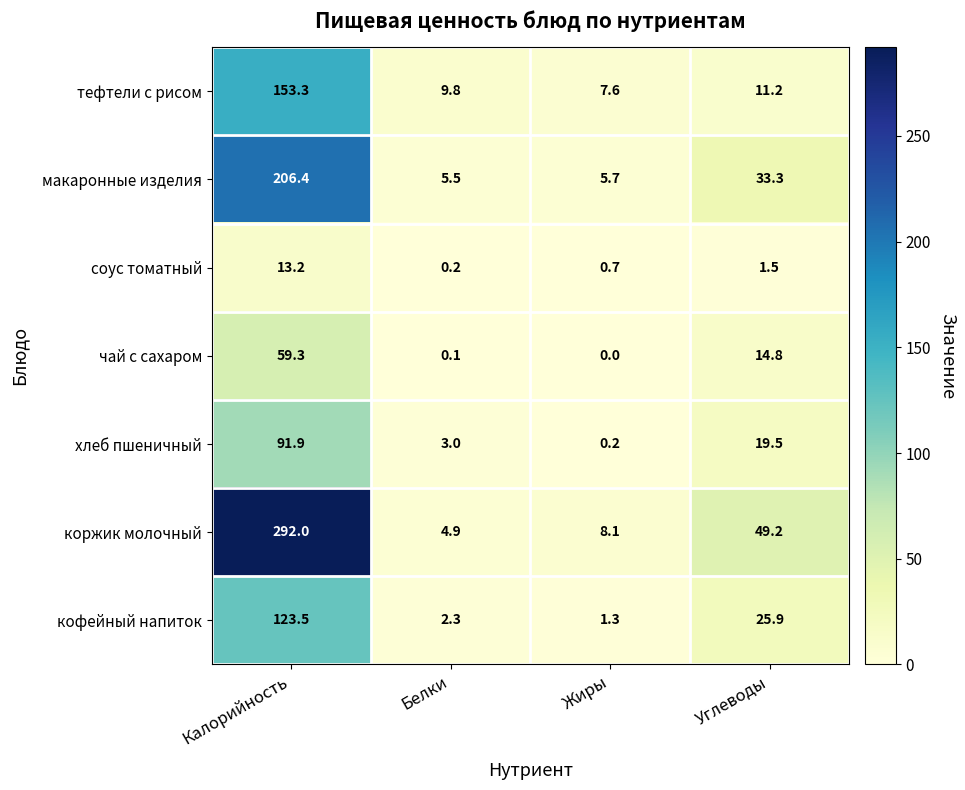

At Калорийность, list the series in order from largest to smallest.

коржик молочный, макаронные изделия, тефтели с рисом, кофейный напиток, хлеб пшеничный, чай с сахаром, соус томатный